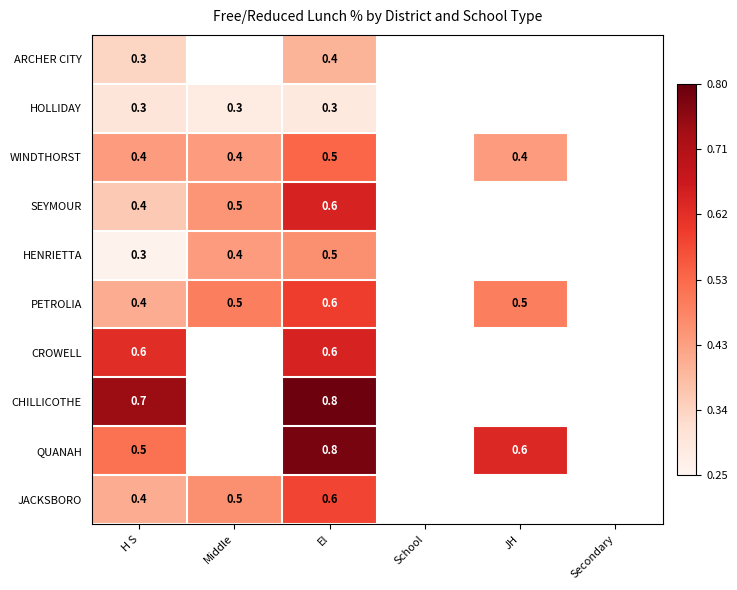

At how many categories does at least one series exceed 44?

4